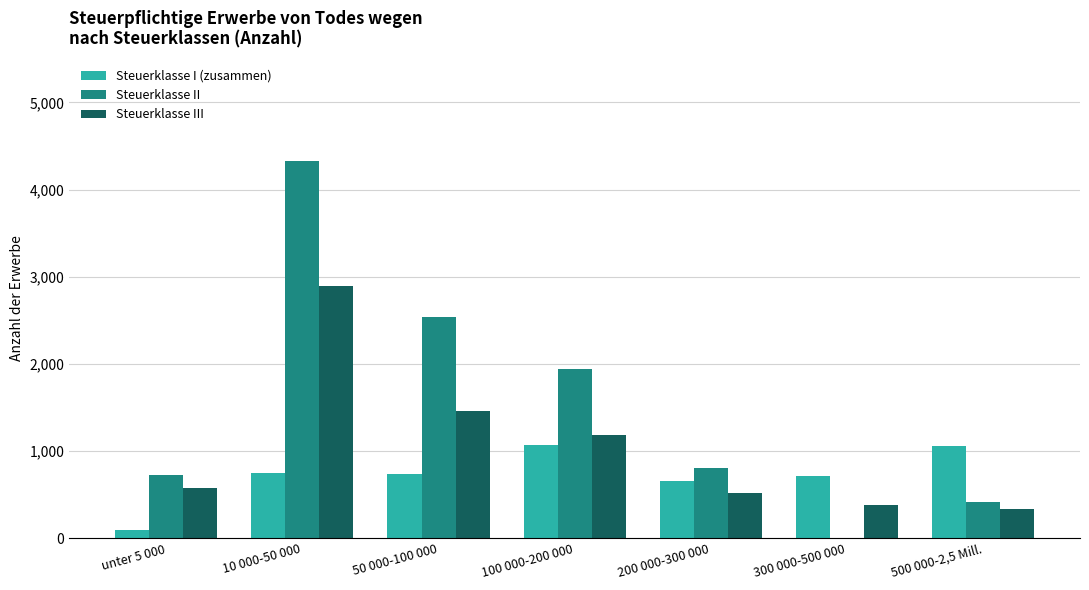

What is the sum of all Steuerklasse I (zusammen) values?

5059